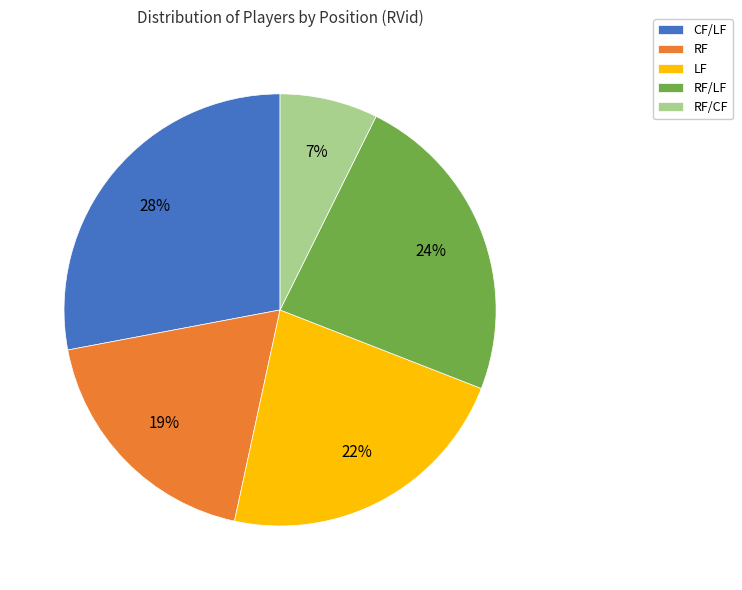

To the nearest percent, what percentage of the pie is RF/LF?

24%